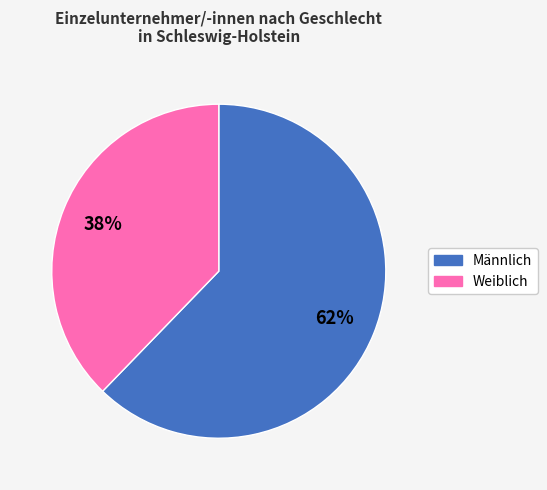

To the nearest percent, what is the average slice percentage?

50%